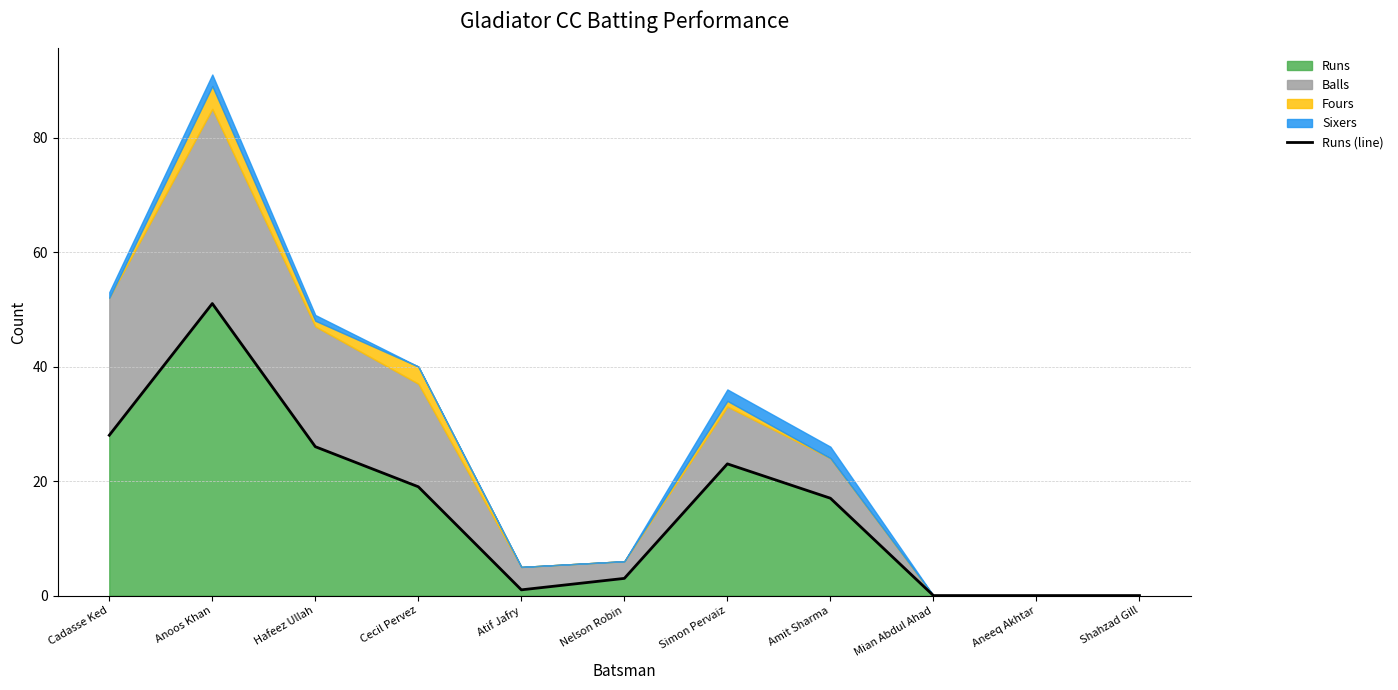

How many lines are shown in the chart?

1